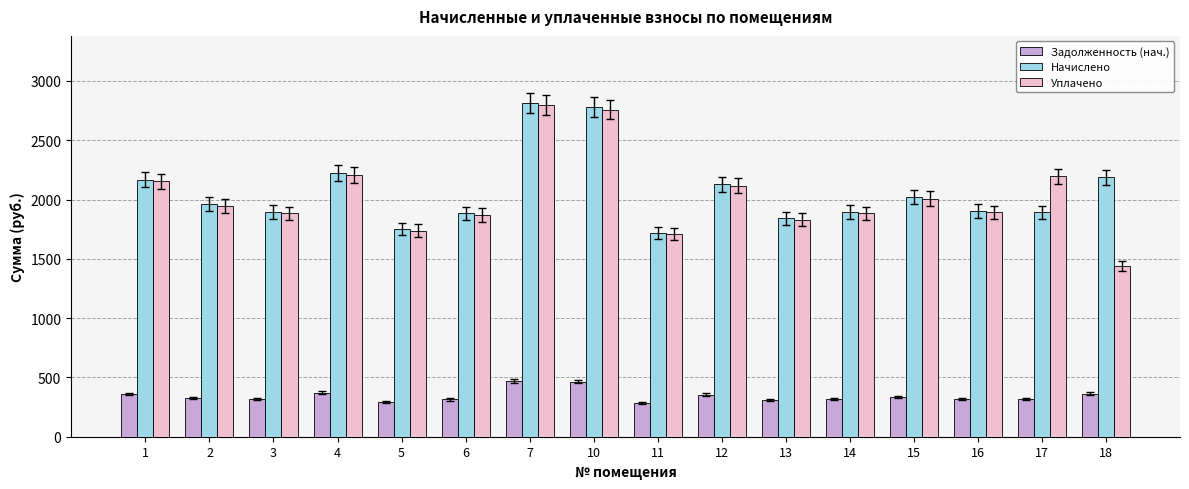

How many bars are there in each group?

3